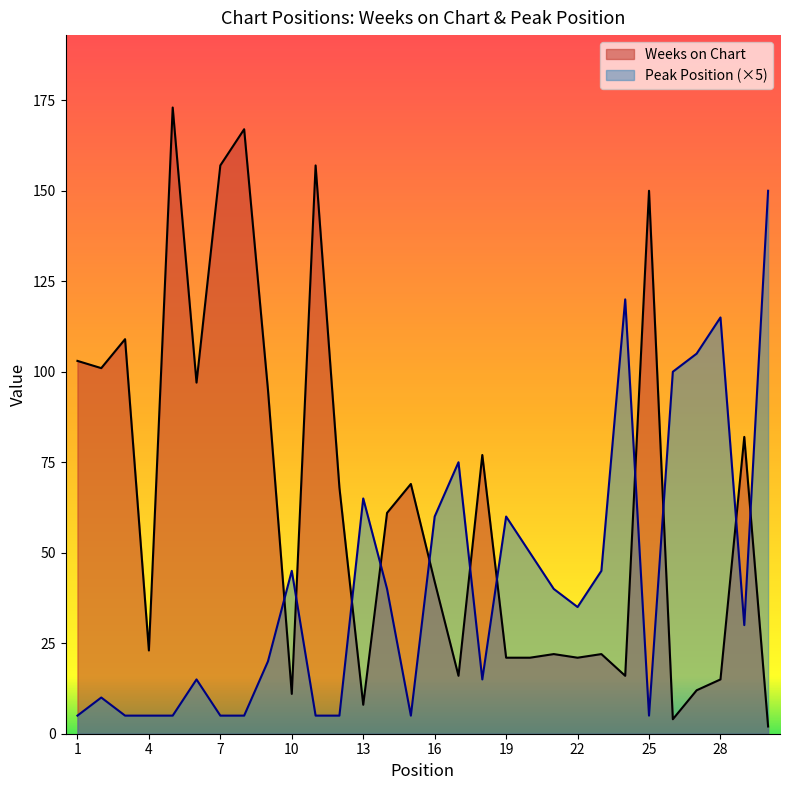

Reading left to right, extract all data points from this chart.

Weeks on Chart: 103	101	109	23	173	97	157	167	95	11	157	68	8	61	69	42	16	77	21	21	22	21	22	16	150	4	12	15	82	2
Peak Position: 5	10	5	5	5	15	5	5	20	45	5	5	65	40	5	60	75	15	60	50	40	35	45	120	5	100	105	115	30	150